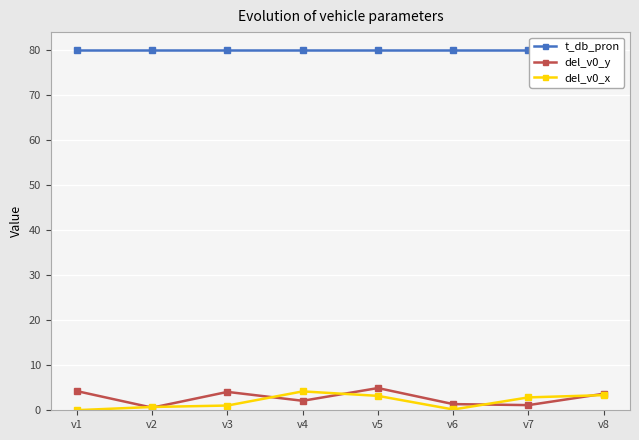

True or false: del_v0_x and del_v0_y intersect in this chart.

True